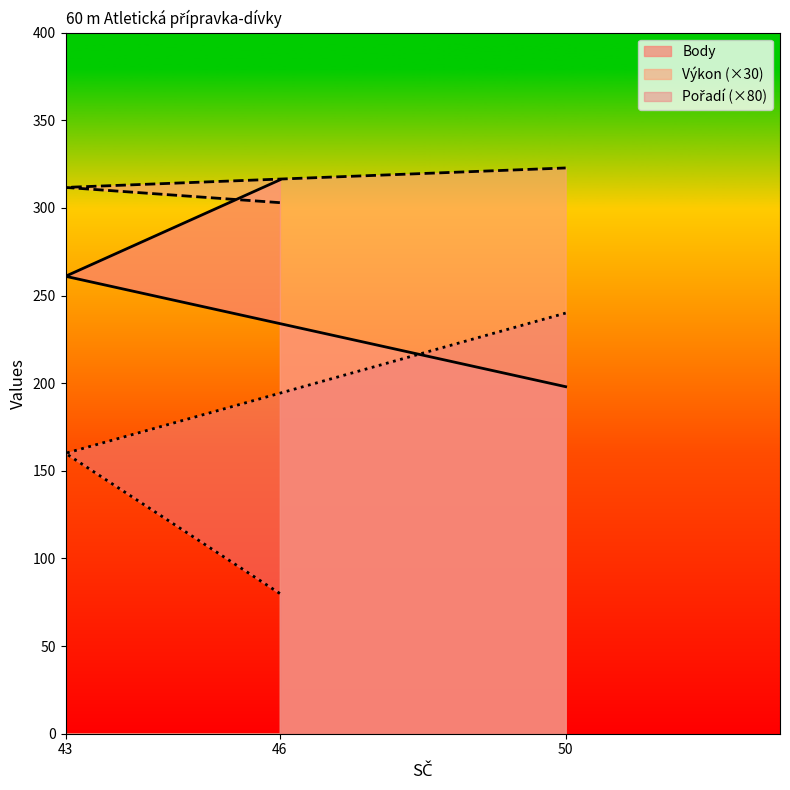

List the labels in order of Výkon value, largest first.

50, 43, 46